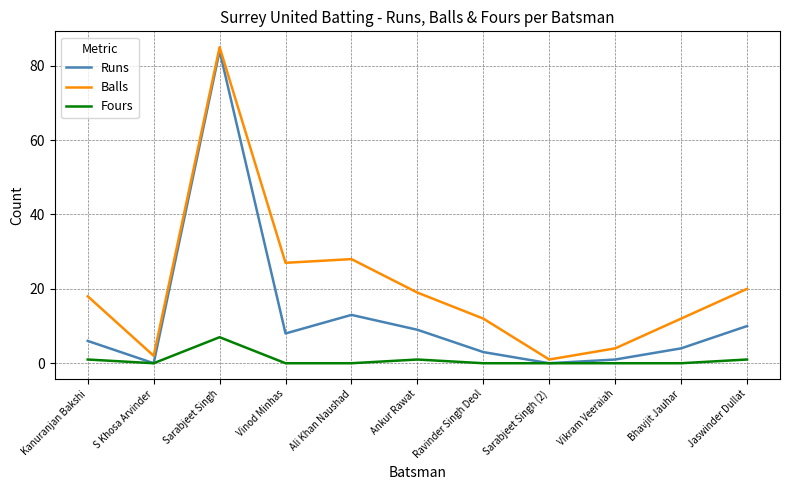

At Kanuranjan Bakshi, list the series in order from smallest to largest.

Fours, Runs, Balls